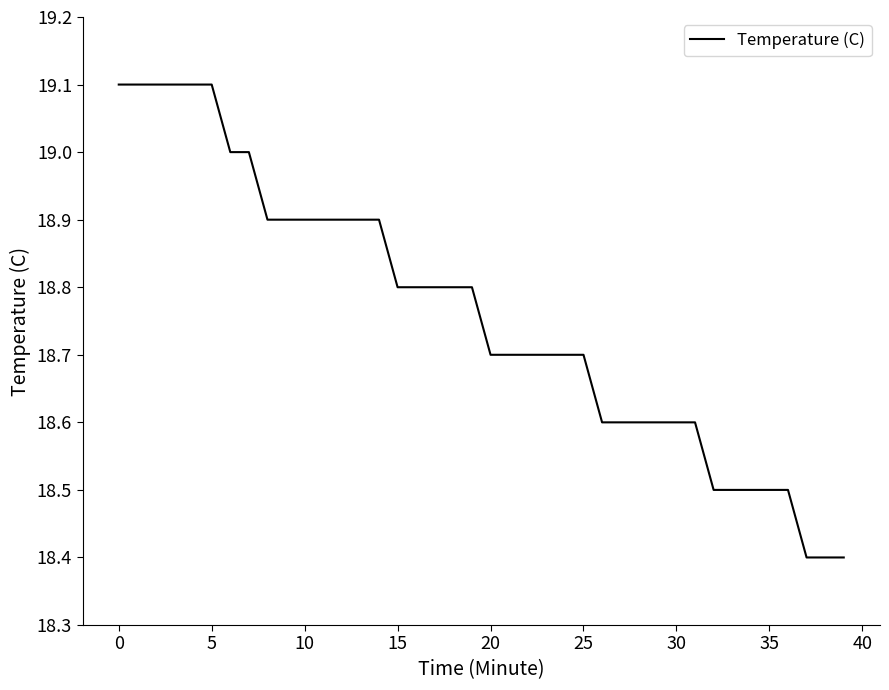

What is the smallest value displayed?

18.4